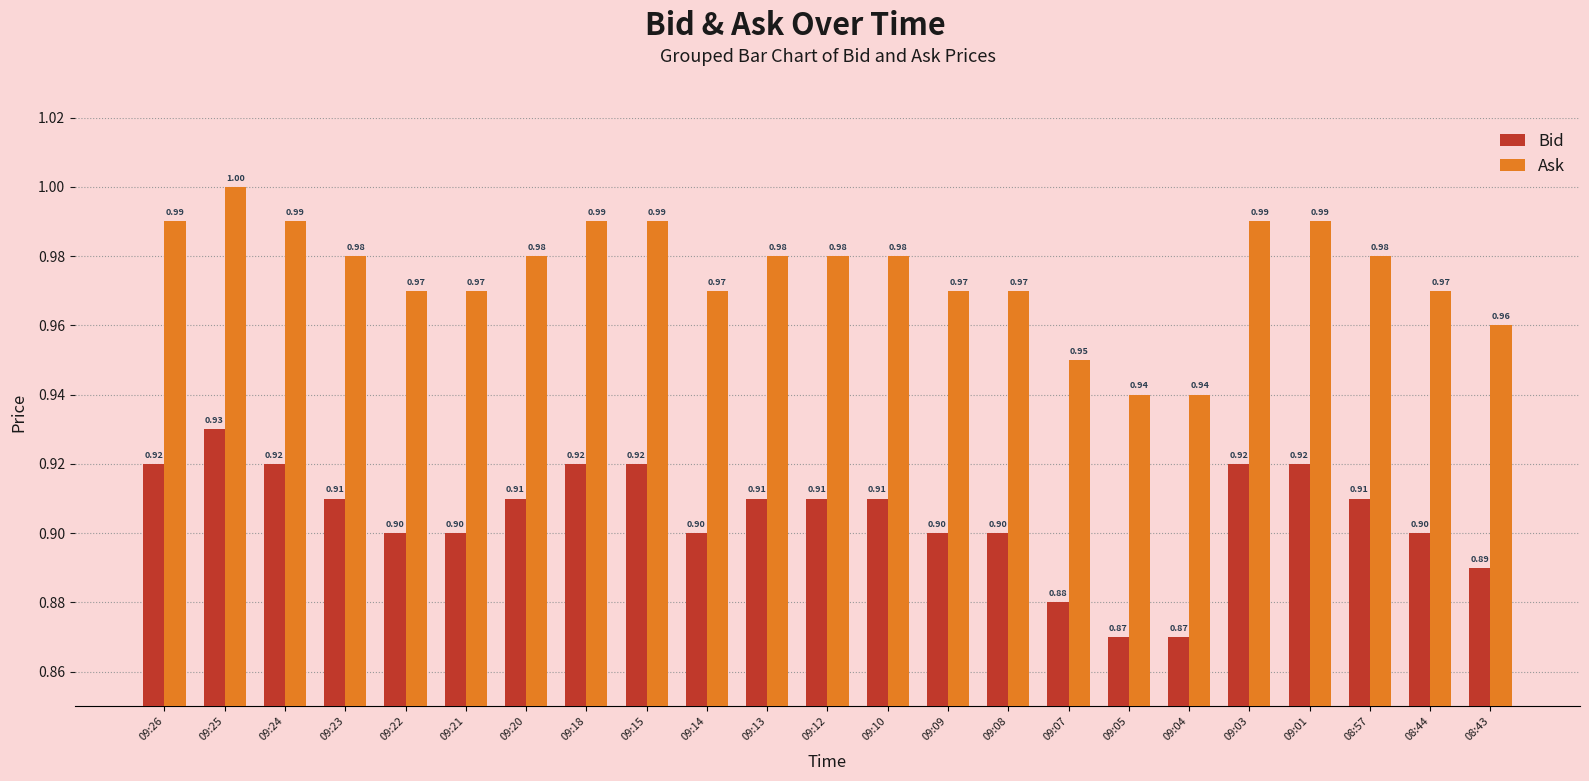

How many bars are there in total?

46